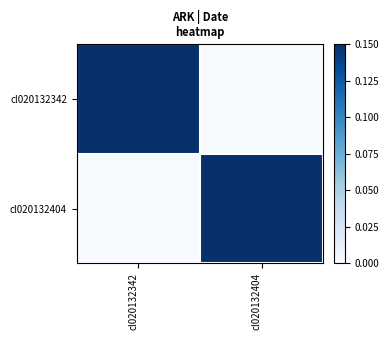

List the series in order of their peak value, highest first.

cl020132342, cl020132404